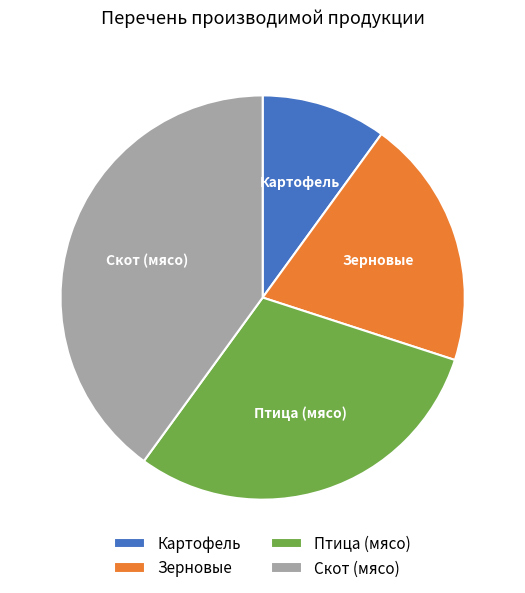

What is the smallest slice in the pie chart?

Картофель